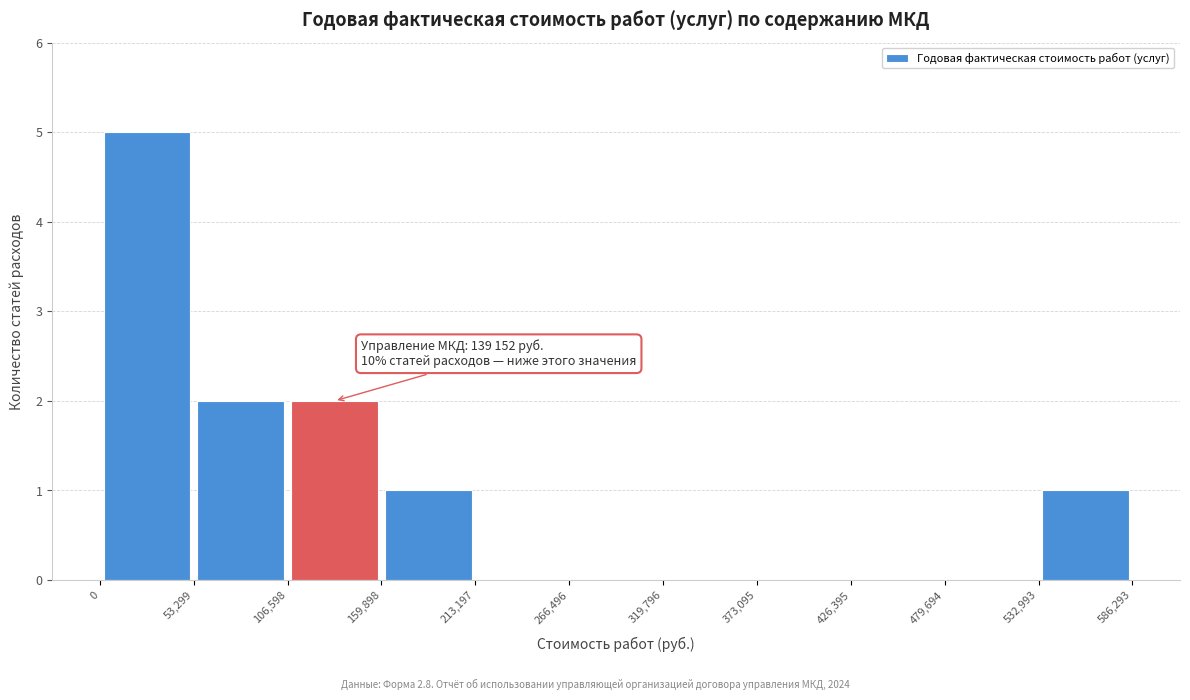

Which range on the x-axis has the tallest bar?

0 to 53,299